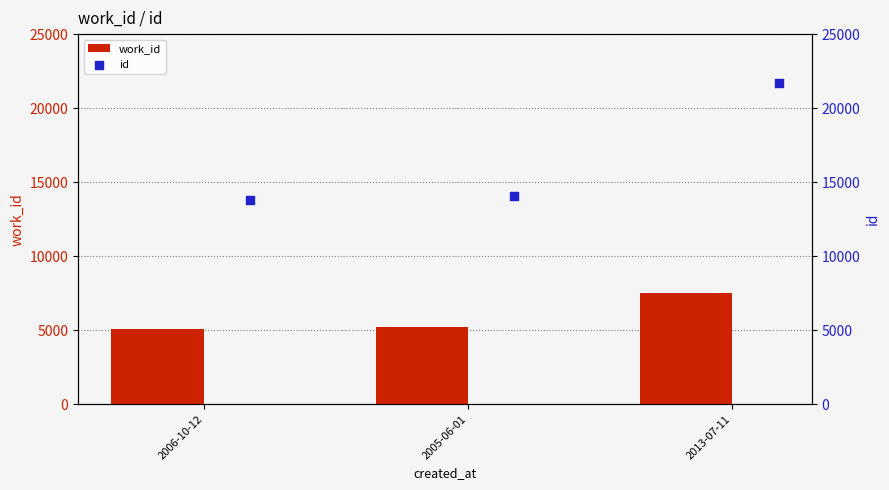

At how many categories does at least one series exceed 15881?

1